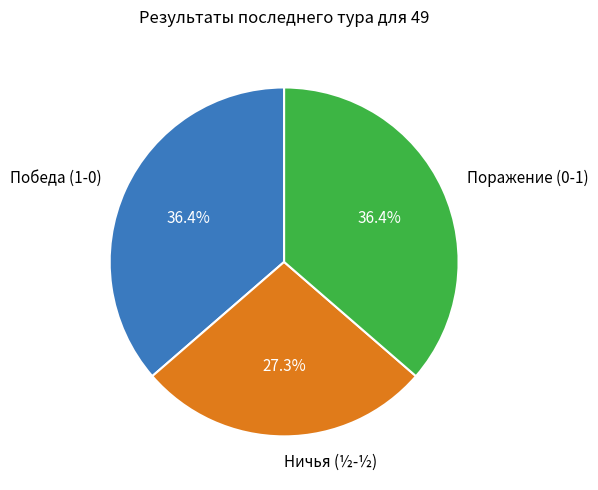

Which slice is the smallest?

Ничья (½-½)